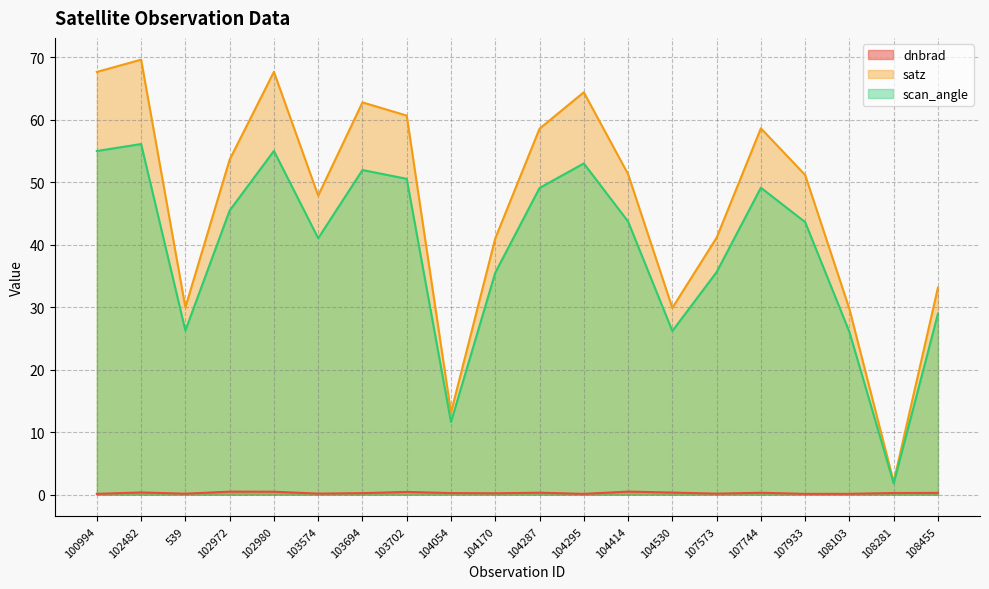

True or false: scan_angle and dnbrad cross at least once.

False